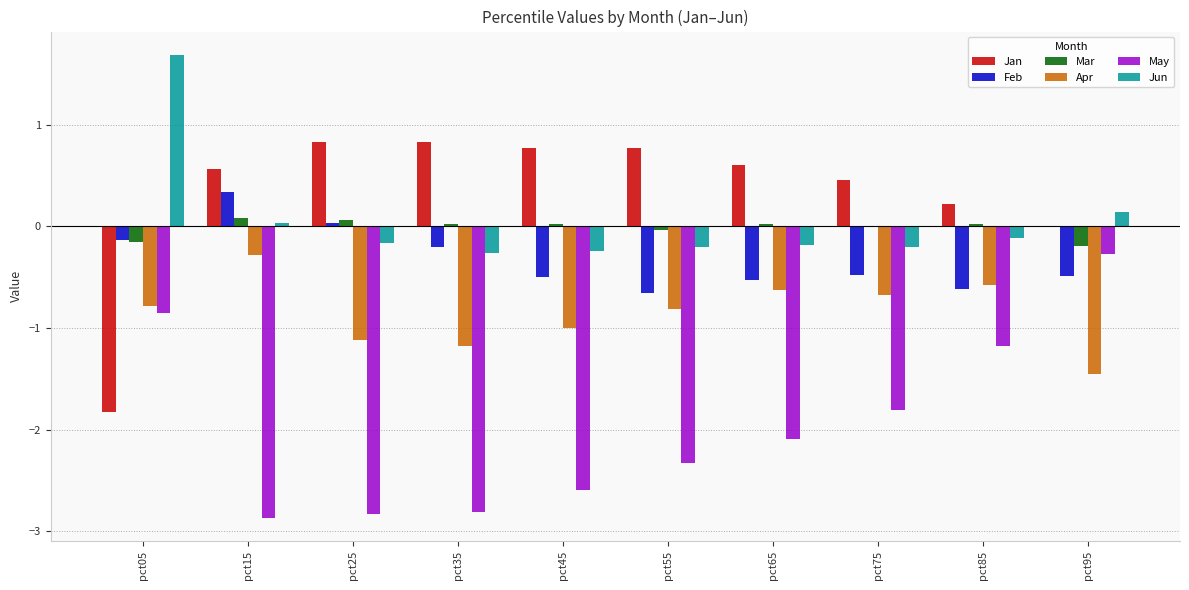

What is the spread (max minus min) of values at pct55?

3.1